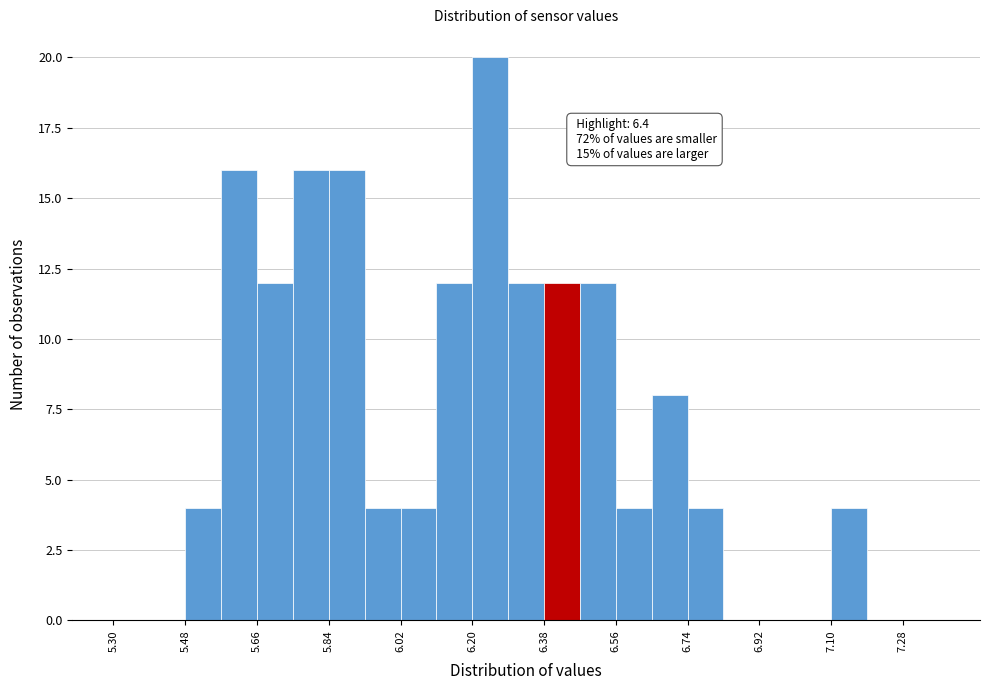

Over which range of the x-axis is the bar tallest?

6.20 to 6.29